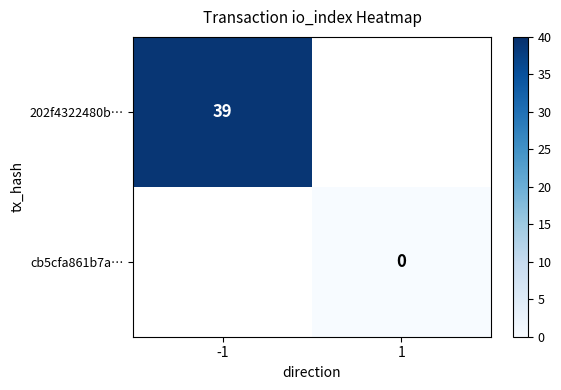

Is it true that 202f4322480b… equals 27 at -1?

False